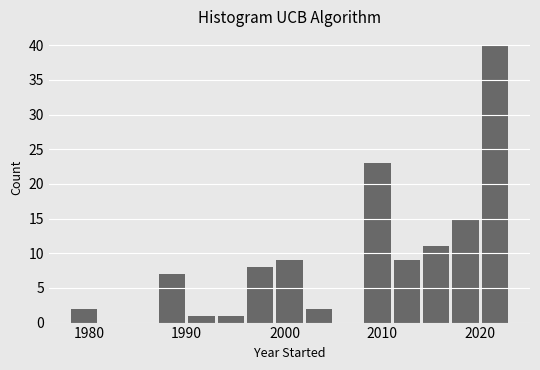

Read against the x-axis, roughly where is the centre of the tallest bar?

2022